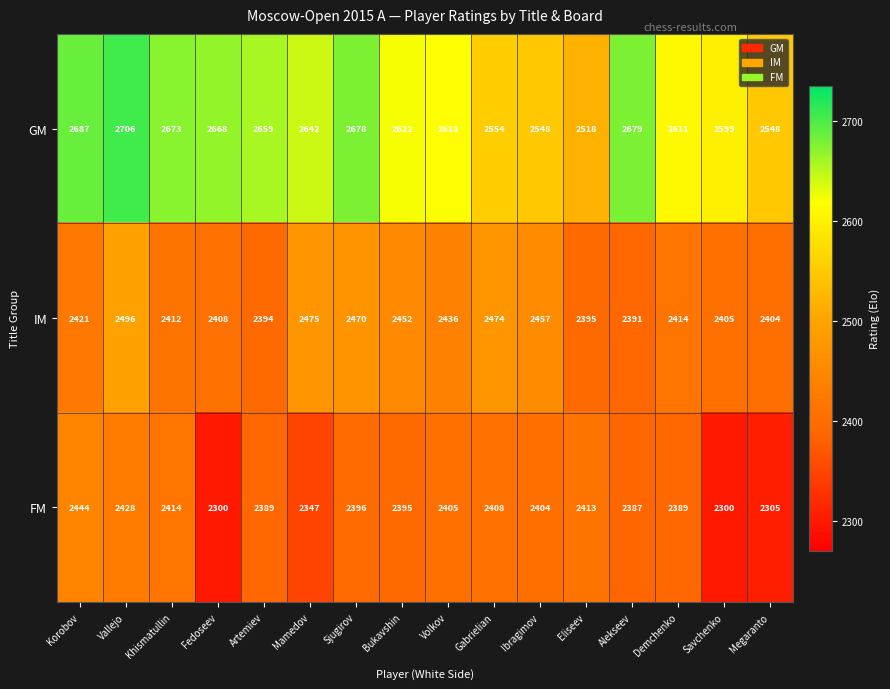

Which series has the largest range (max minus min)?

GM